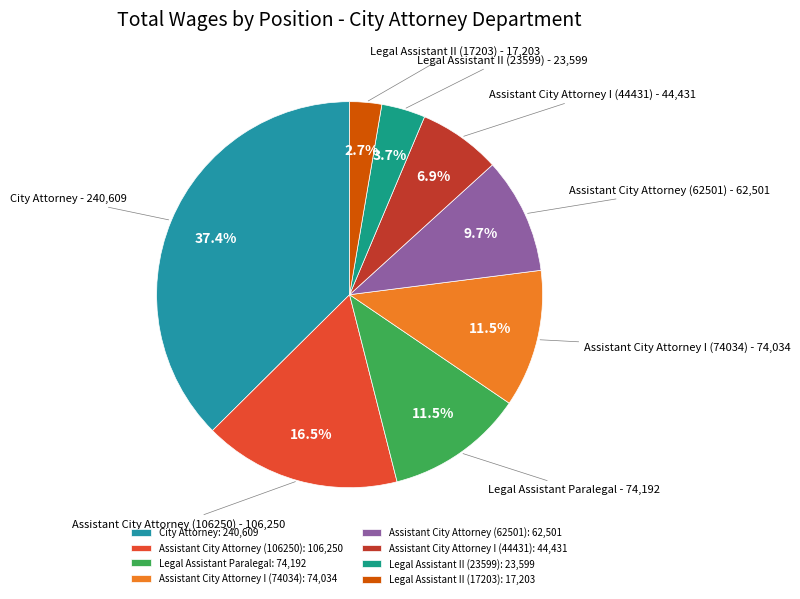

Between Legal Assistant II (17203) and City Attorney, which is larger?

City Attorney